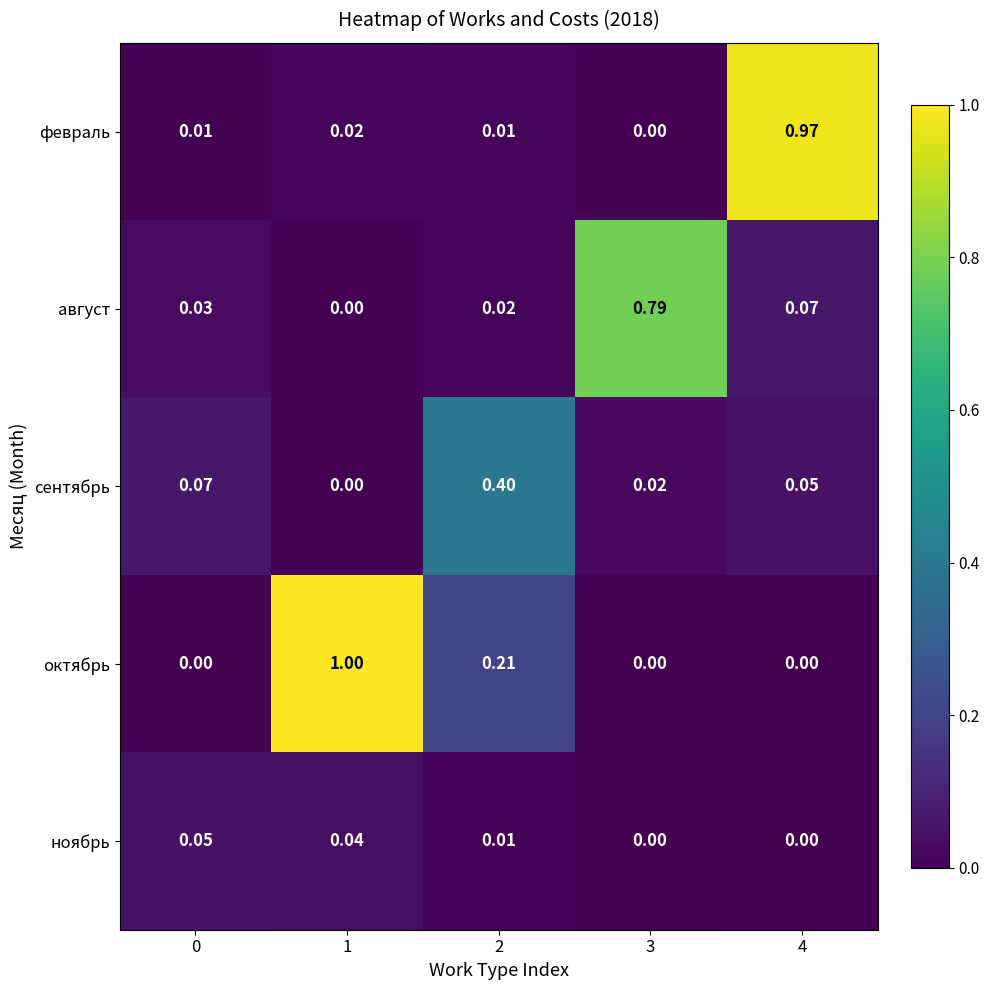

Is the value of сентябрь at 2 greater than the value of октябрь at 0?

Yes